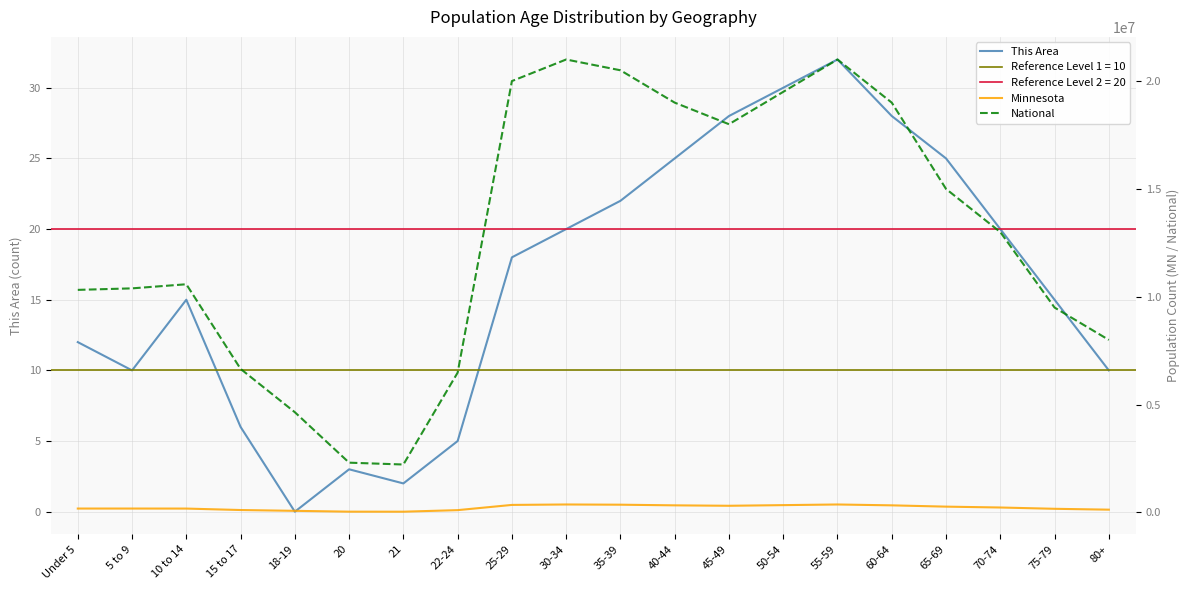

At which category is the sum across all series the highest?

55-59